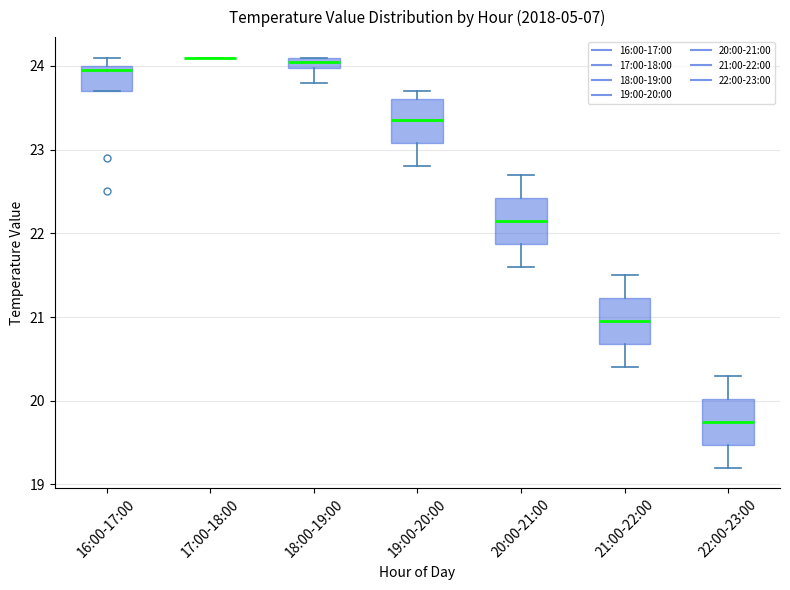

Where is the lower edge of the box for 16:00-17:00 on the y-axis? The values are not printed on the chart, so give them approximately, as read against the axis.

23.7